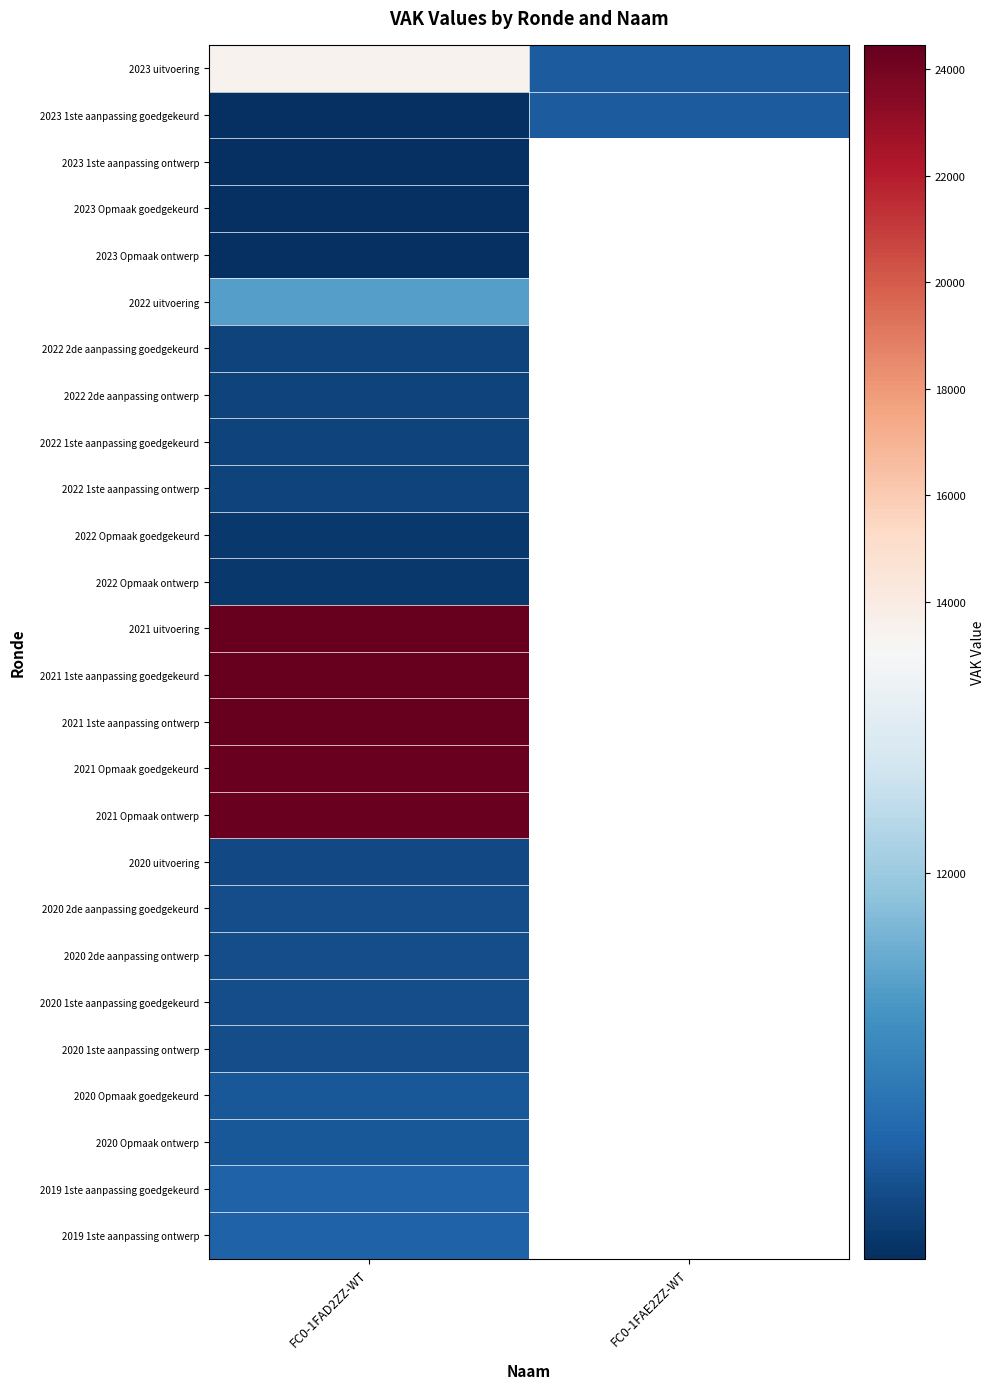

What is the greatest value displayed?

24462.0